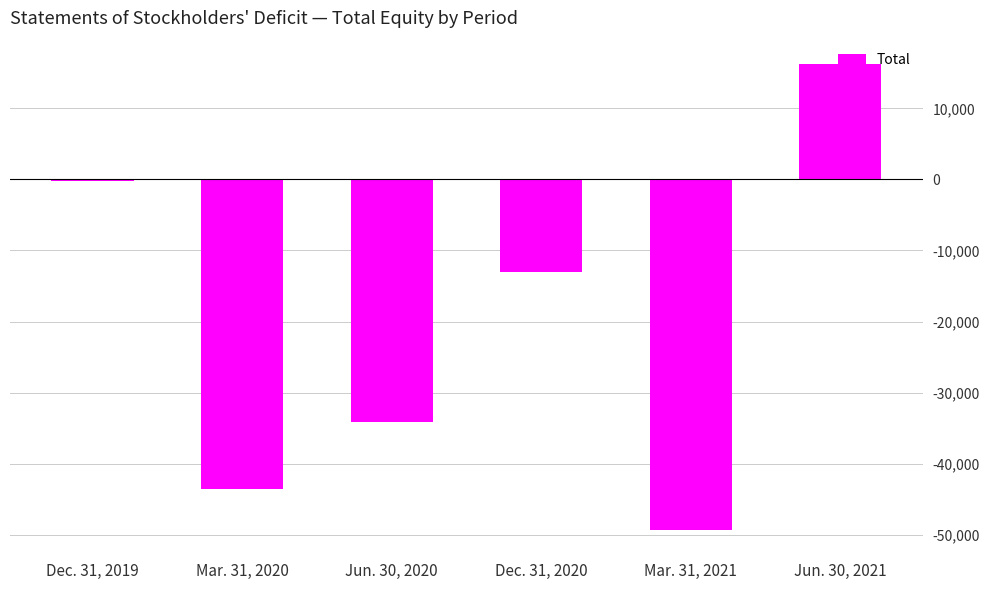

How many values are below -13018?

3